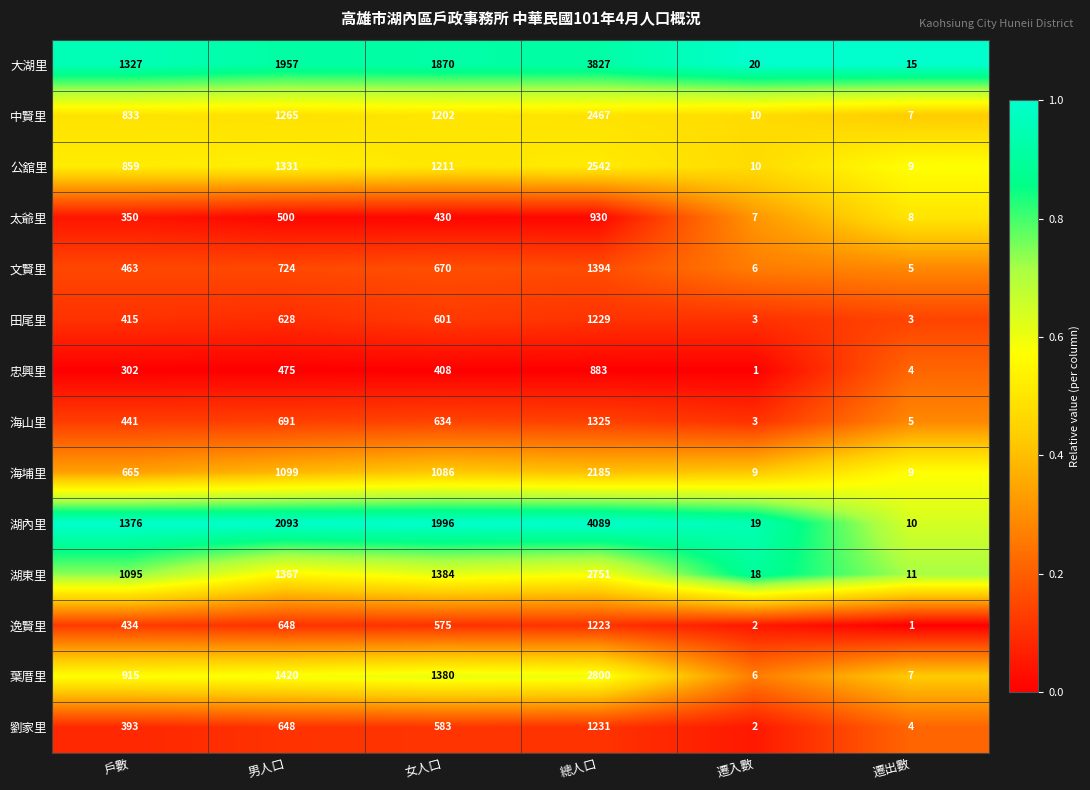

What is the greatest value displayed?

4089